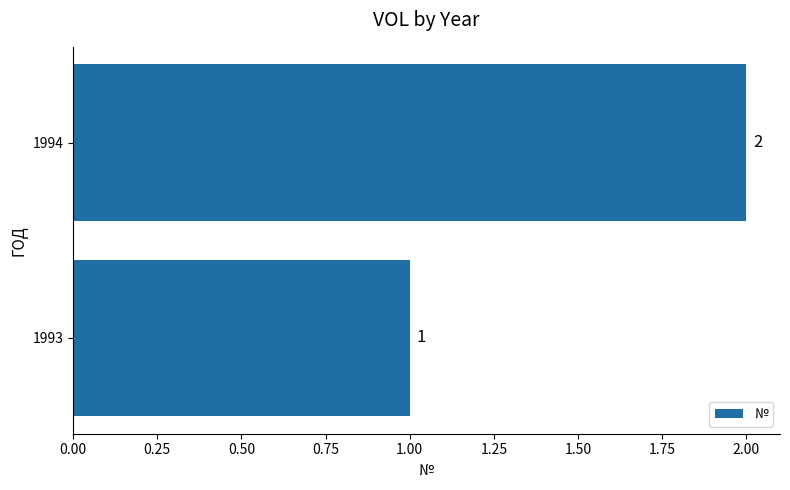

How many categories are shown in the chart?

2